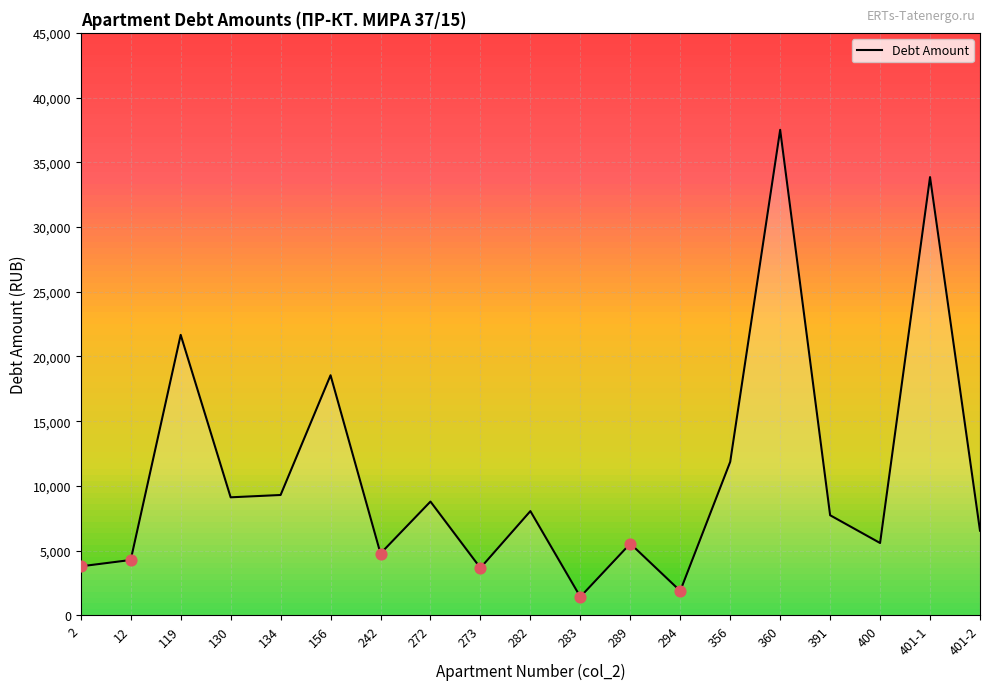

What is the change in value from 242 to 401-2?

+1764.6